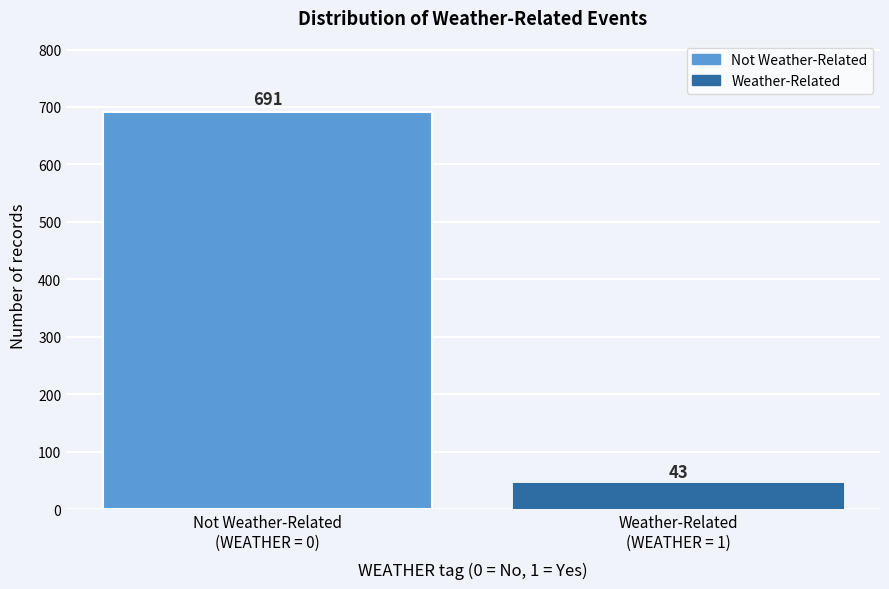

Reading left to right, list all the values displayed in this chart.

691	43